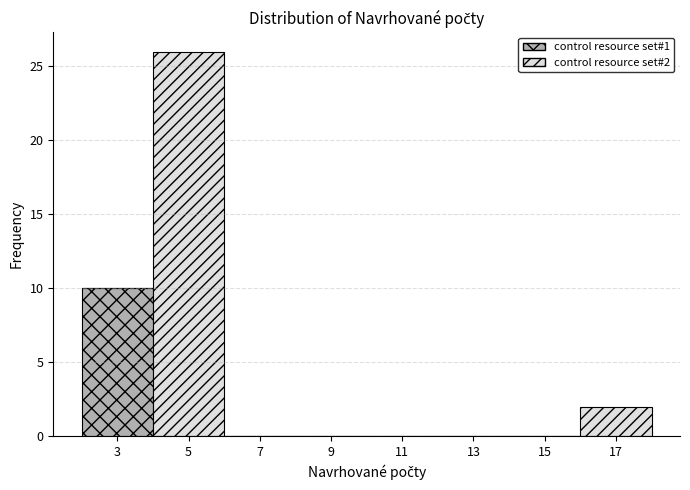

Which range on the x-axis has the tallest stacked bar (by total height)?

4 to 6